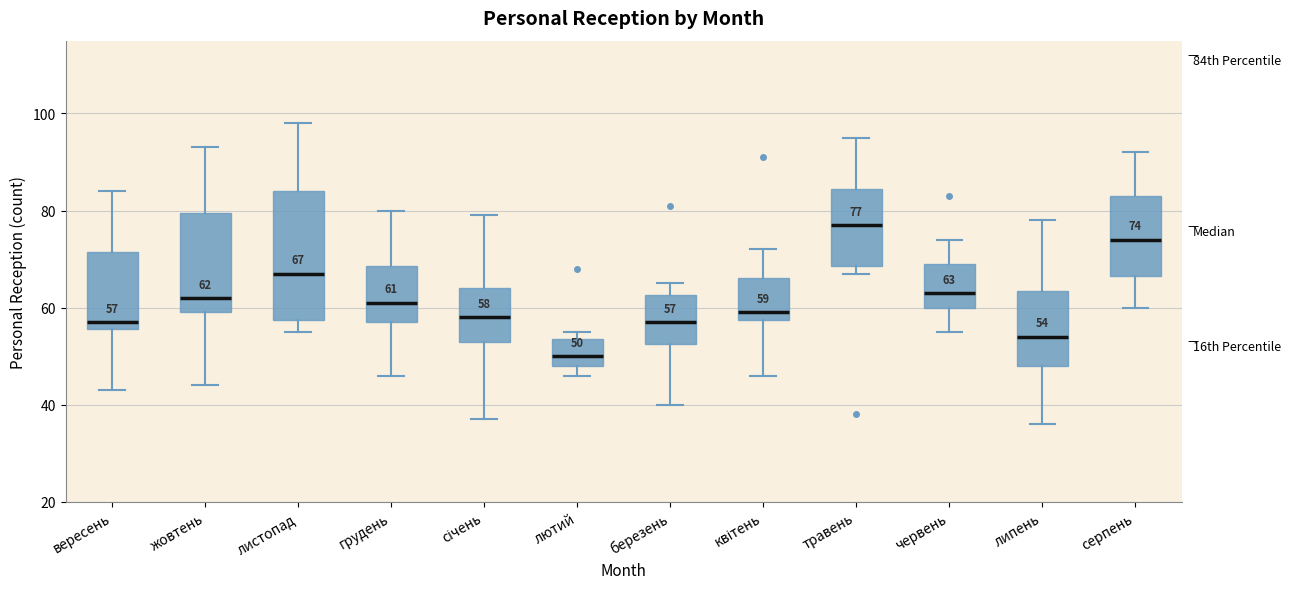

Comparing the boxes themselves (not the whiskers), which one is the tallest?

листопад